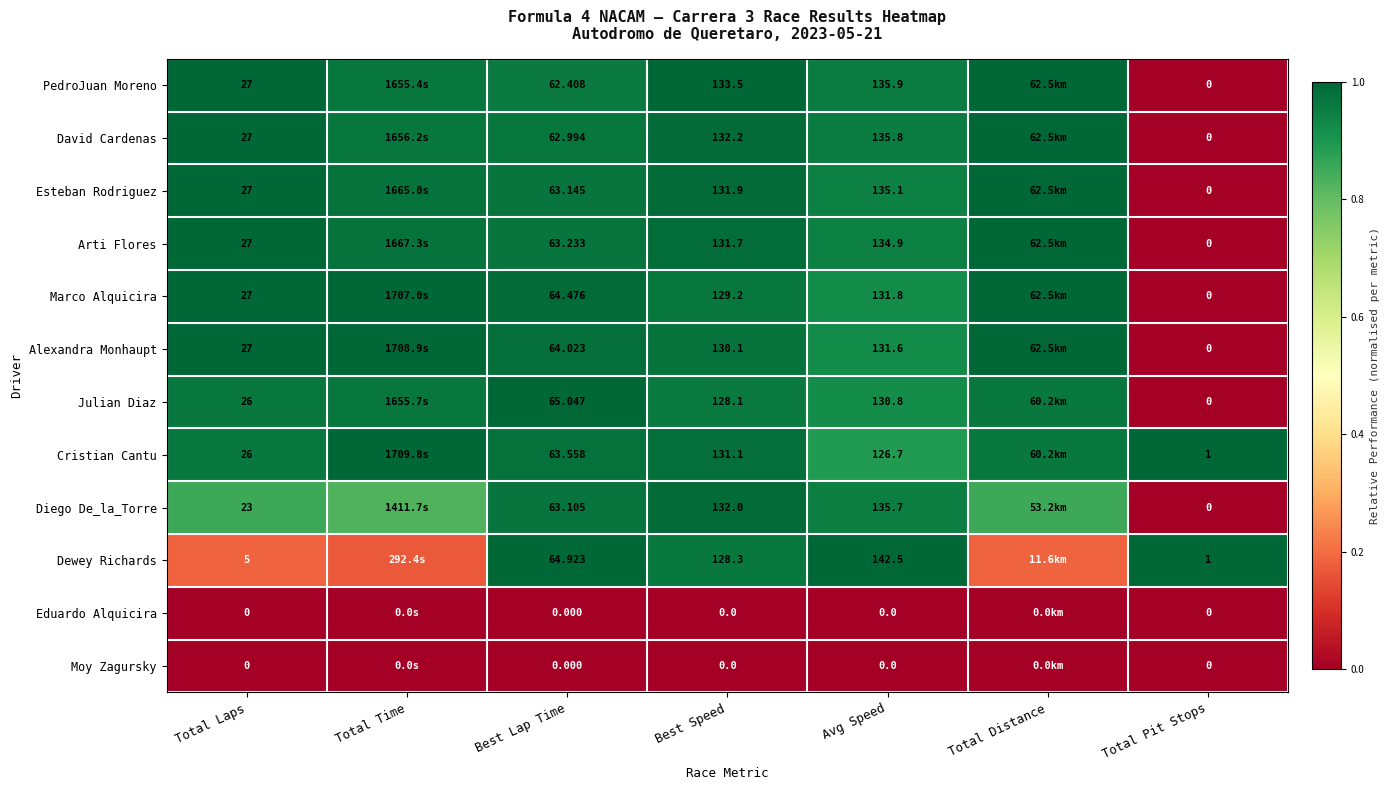

Is the value of Arti Flores at Total Laps greater than the value of Diego De_la_Torre at Total Laps?

Yes